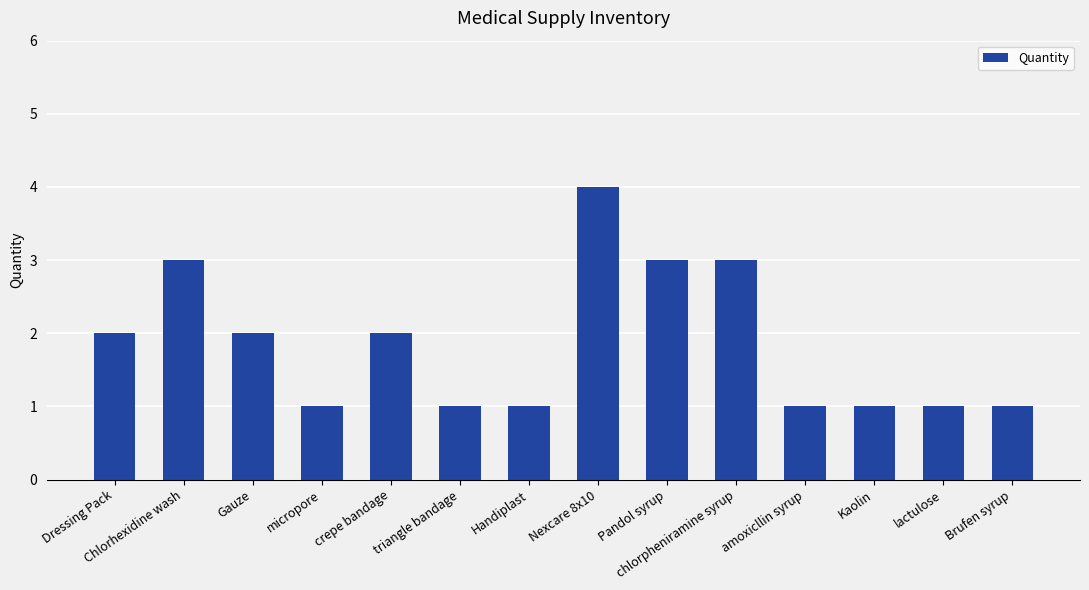

The chart shows a value of 1 at Handiplast. True or false?

True